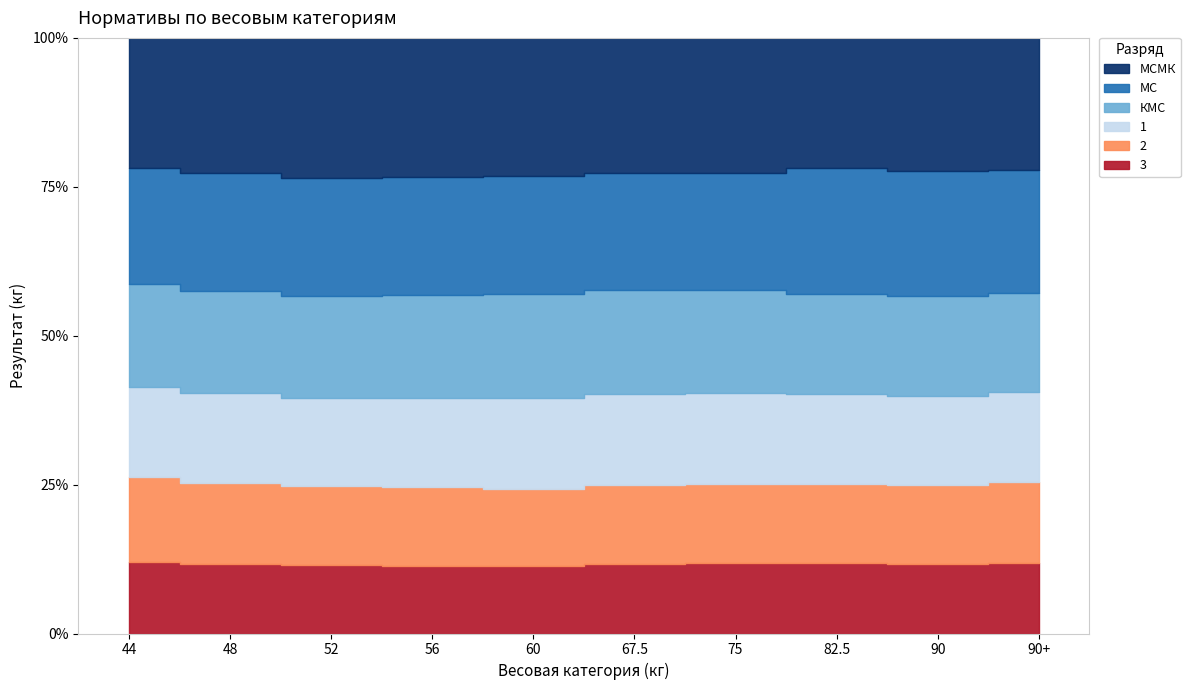

What is the sum of the 2 values at 90 and 48?

127.5